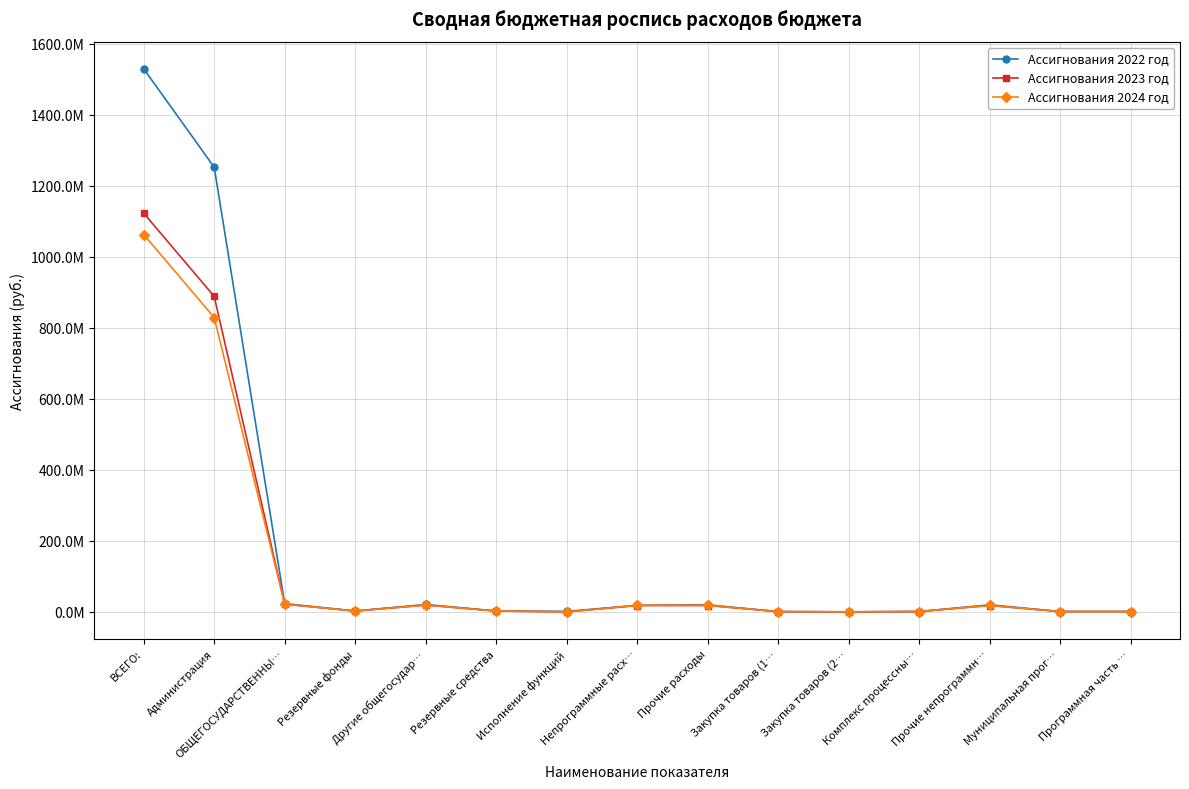

At how many categories does at least one series exceed 1176025098?

2